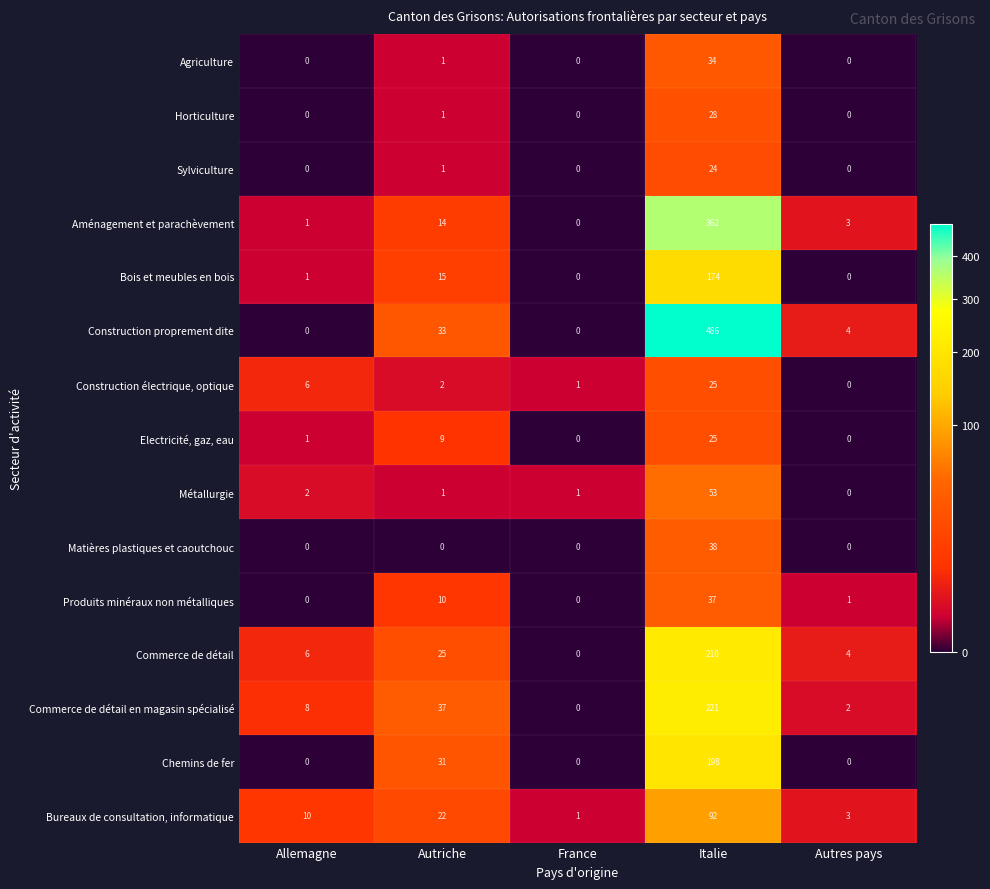

Which series changed the most between Allemagne and France?

Bureaux de consultation, informatique